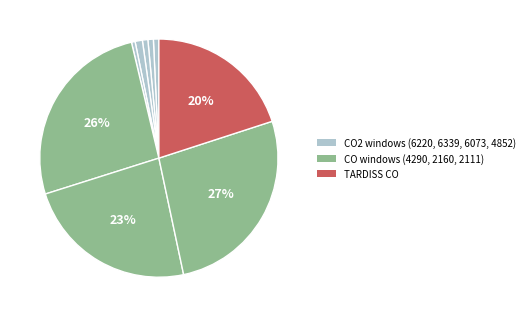

What is the largest slice in the pie chart?

2111